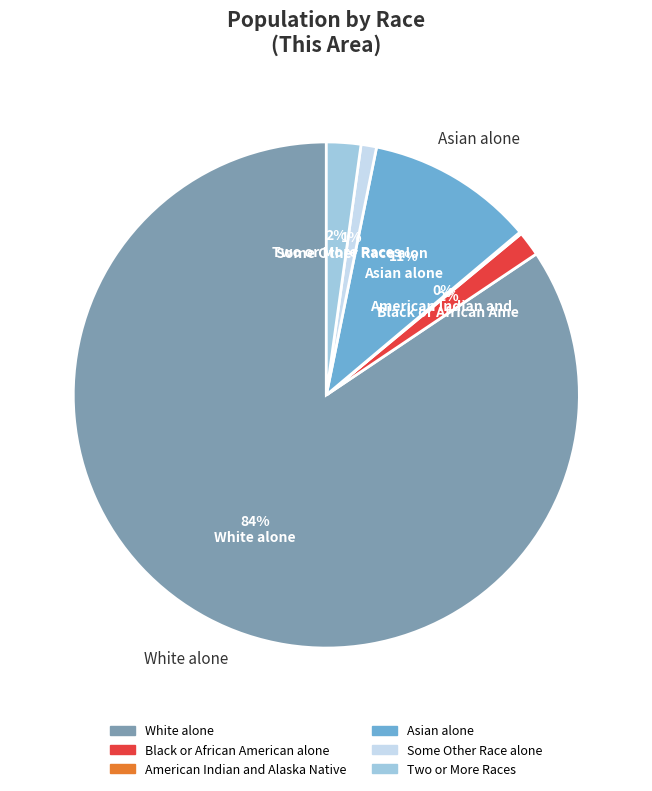

The Some Other Race alone slice represents 1% of the pie. True or false?

True